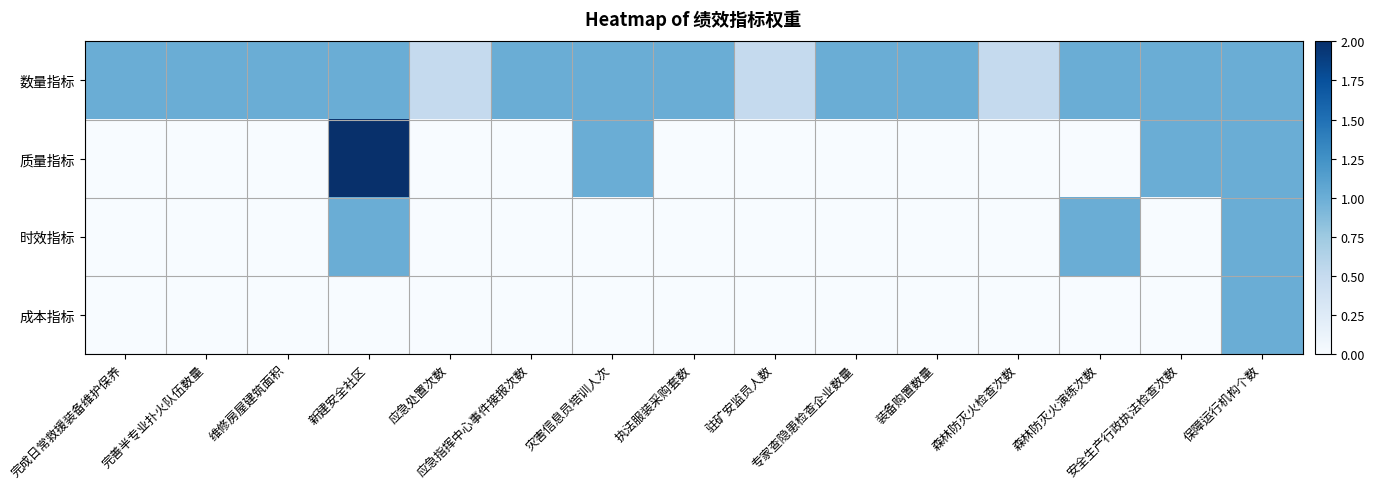

Reading right to left, what are all the values shown in this chart?

数量指标: 保障运行机构个数=1.0	安全生产行政执法检查次数=1.0	森林防灭火演练次数=1.0	森林防灭火检查次数=0.5	装备购置数量=1.0	专家查隐患检查企业数量=1.0	驻矿安监员人数=0.5	执法服装采购套数=1.0	灾害信息员培训人次=1.0	应急指挥中心事件接报次数=1.0	应急处置次数=0.5	新建安全社区=1.0	维修房屋建筑面积=1.0	完善半专业扑火队伍数量=1.0	完成日常救援装备维护保养=1.0
质量指标: 保障运行机构个数=1.0	安全生产行政执法检查次数=1.0	森林防灭火演练次数=0.0	森林防灭火检查次数=0.0	装备购置数量=0.0	专家查隐患检查企业数量=0.0	驻矿安监员人数=0.0	执法服装采购套数=0.0	灾害信息员培训人次=1.0	应急指挥中心事件接报次数=0.0	应急处置次数=0.0	新建安全社区=2.0	维修房屋建筑面积=0.0	完善半专业扑火队伍数量=0.0	完成日常救援装备维护保养=0.0
时效指标: 保障运行机构个数=1.0	安全生产行政执法检查次数=0.0	森林防灭火演练次数=1.0	森林防灭火检查次数=0.0	装备购置数量=0.0	专家查隐患检查企业数量=0.0	驻矿安监员人数=0.0	执法服装采购套数=0.0	灾害信息员培训人次=0.0	应急指挥中心事件接报次数=0.0	应急处置次数=0.0	新建安全社区=1.0	维修房屋建筑面积=0.0	完善半专业扑火队伍数量=0.0	完成日常救援装备维护保养=0.0
成本指标: 保障运行机构个数=1.0	安全生产行政执法检查次数=0.0	森林防灭火演练次数=0.0	森林防灭火检查次数=0.0	装备购置数量=0.0	专家查隐患检查企业数量=0.0	驻矿安监员人数=0.0	执法服装采购套数=0.0	灾害信息员培训人次=0.0	应急指挥中心事件接报次数=0.0	应急处置次数=0.0	新建安全社区=0.0	维修房屋建筑面积=0.0	完善半专业扑火队伍数量=0.0	完成日常救援装备维护保养=0.0